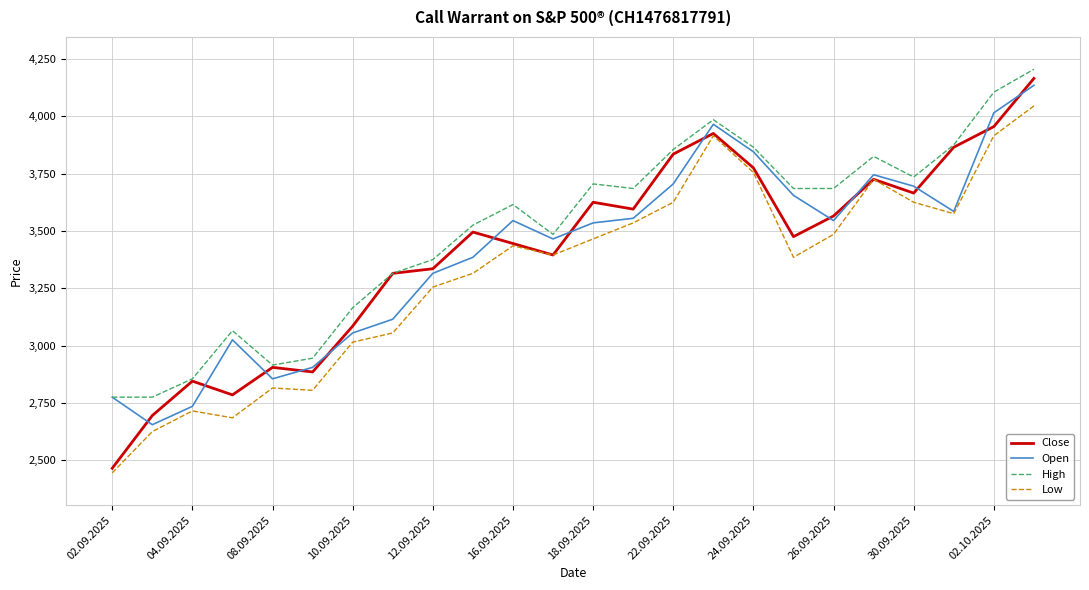

Which series has the largest range (max minus min)?

Close